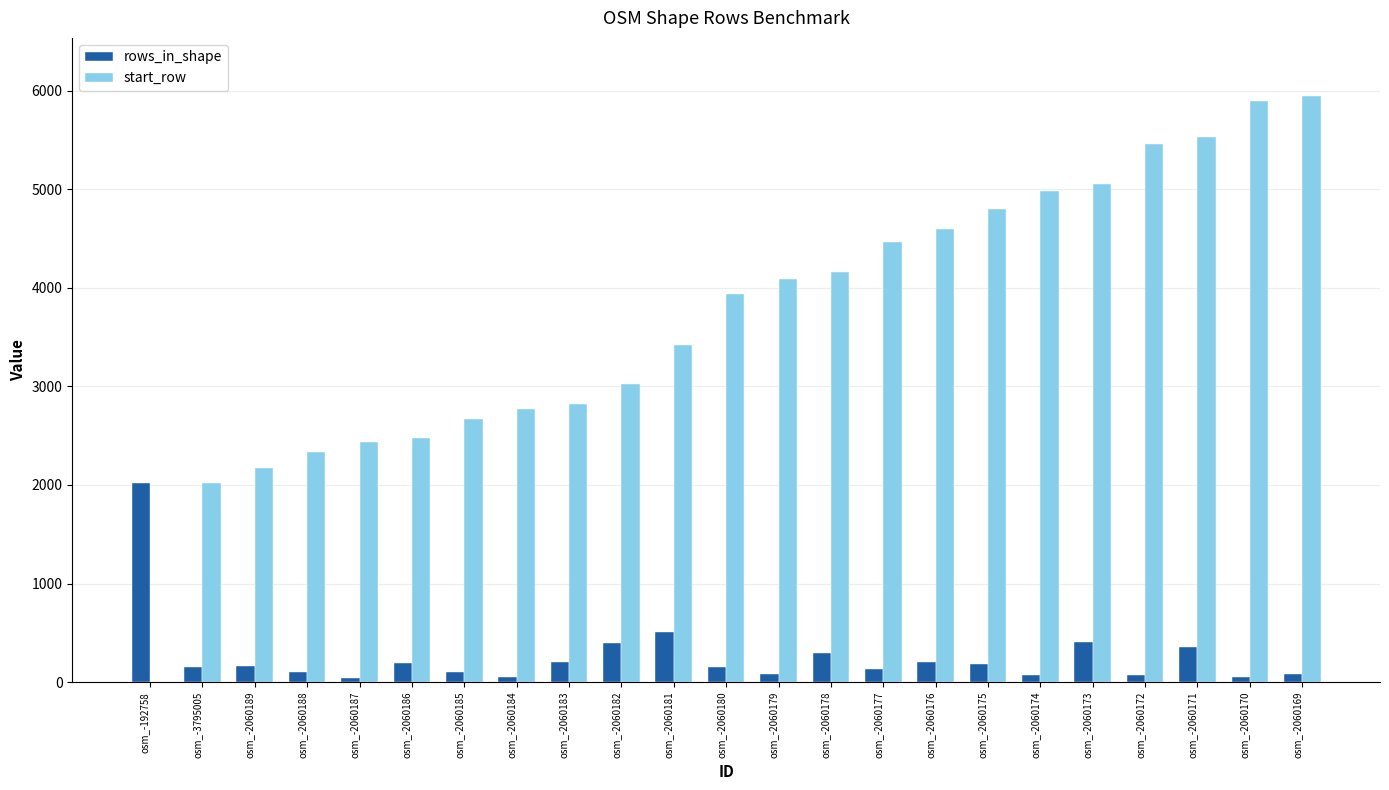

What is the maximum value shown in the chart?

5940